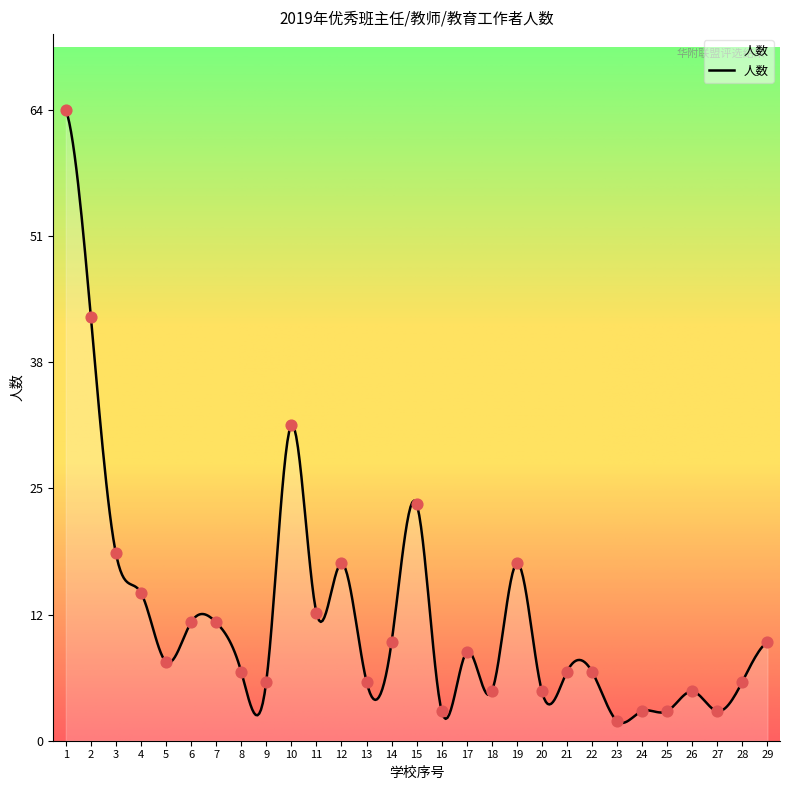

What is the change in value from 6 to 9?

-6